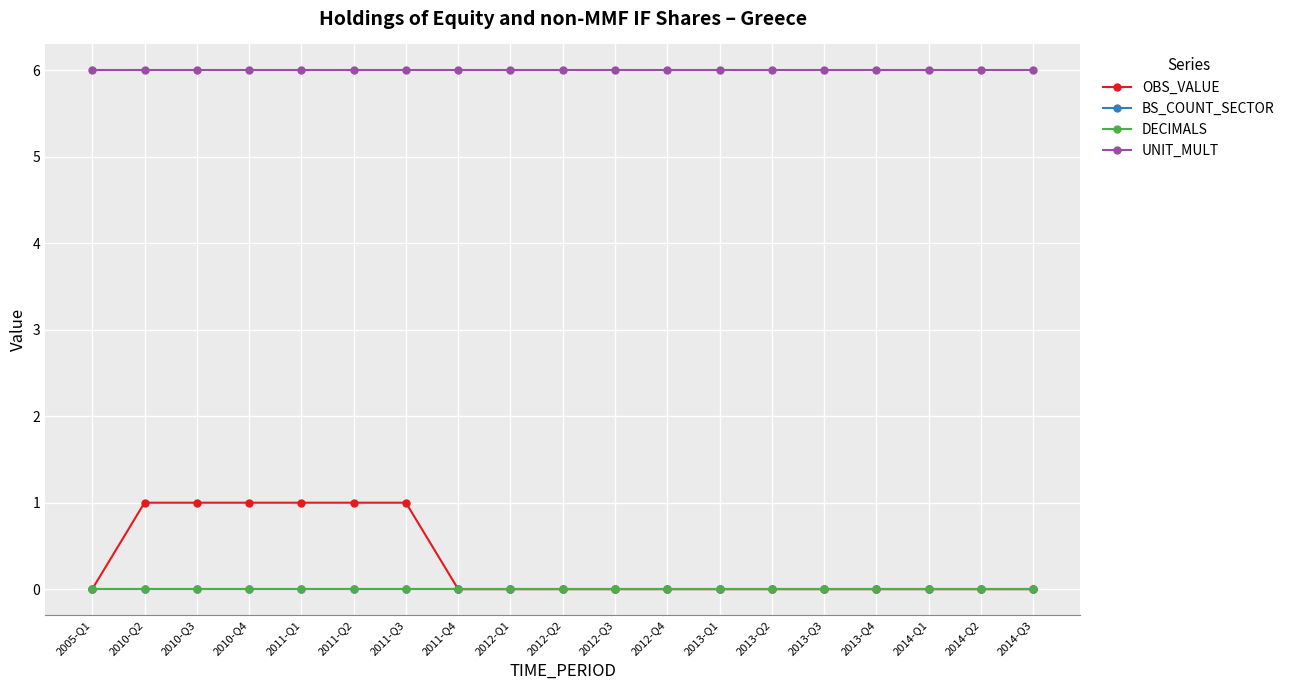

Is this an area chart (filled region under the line)?

No